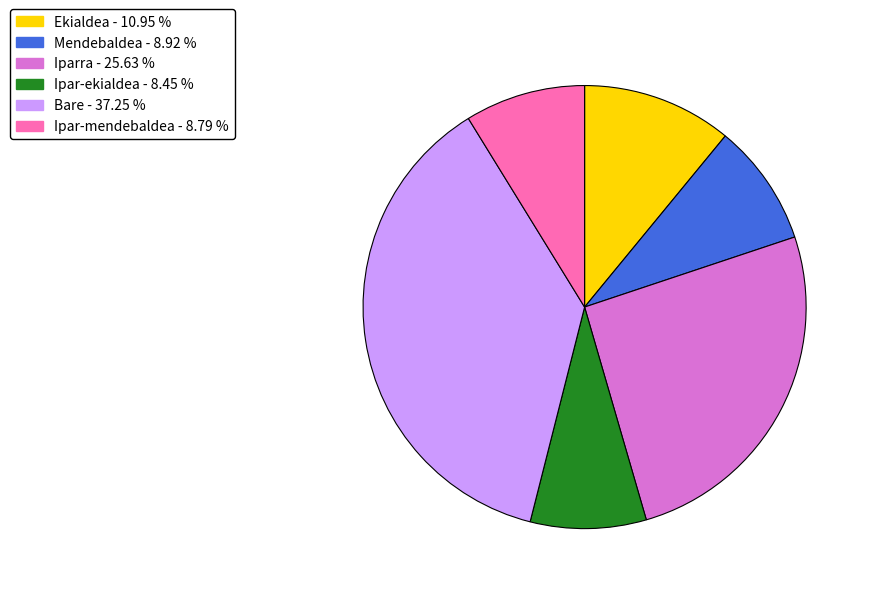

Is there a majority slice in this chart?

No